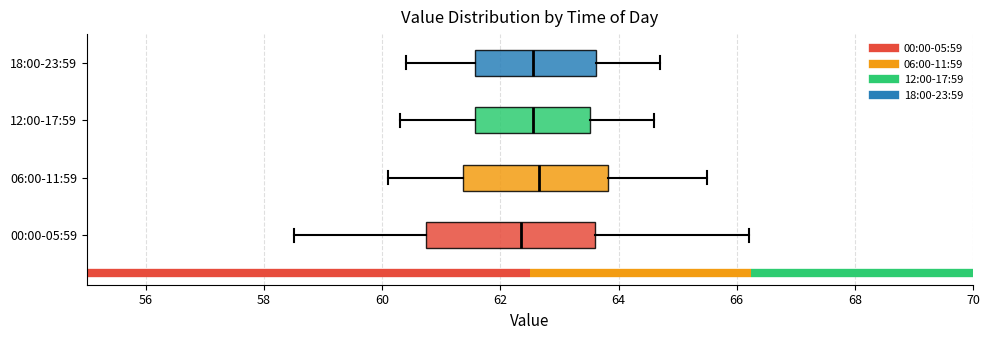

Which box is the widest, from its left edge to its right edge?

00:00-05:59